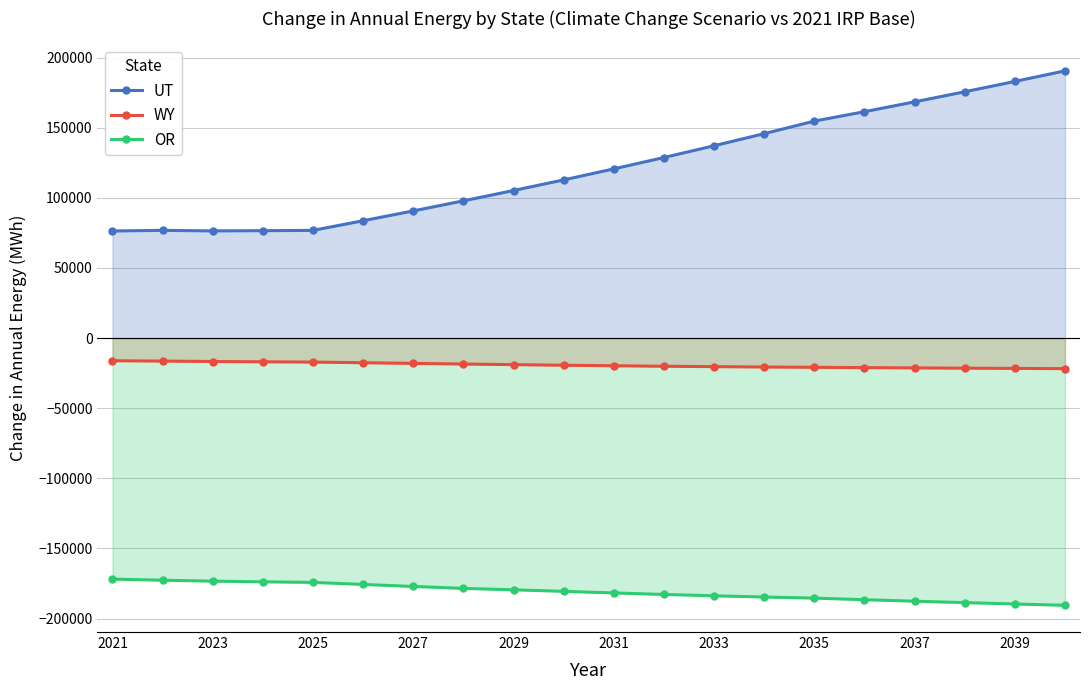

Which series has the largest total across all categories?

UT